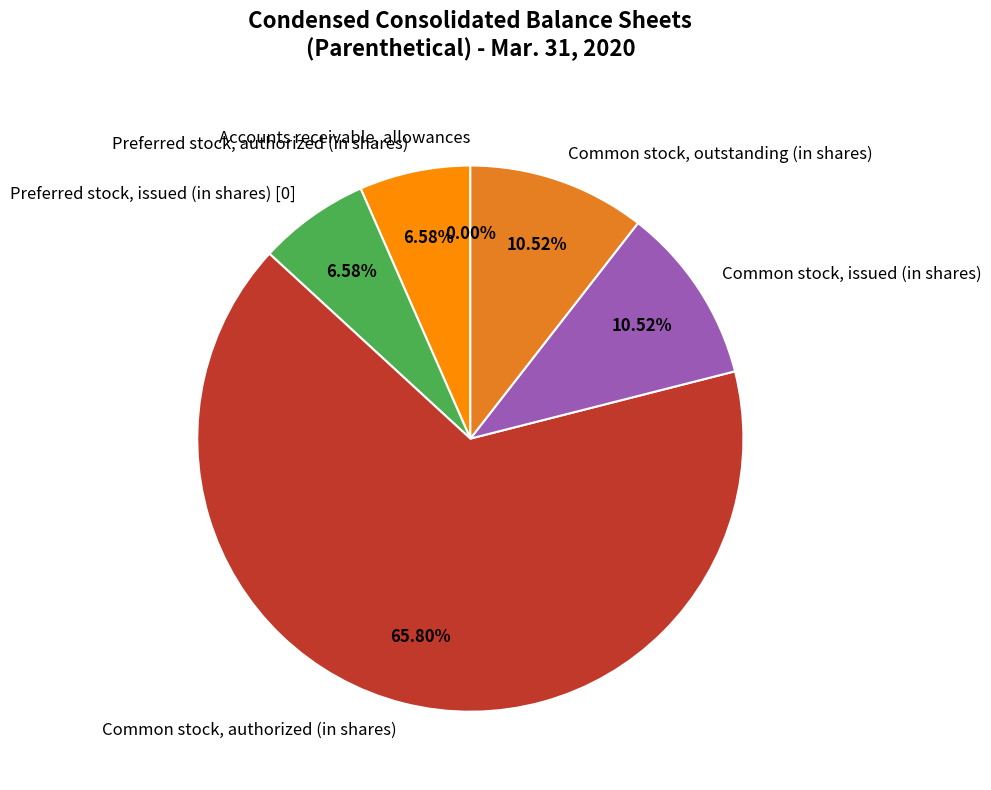

To the nearest percent, what portion does Common stock, outstanding (in shares) represent?

11%